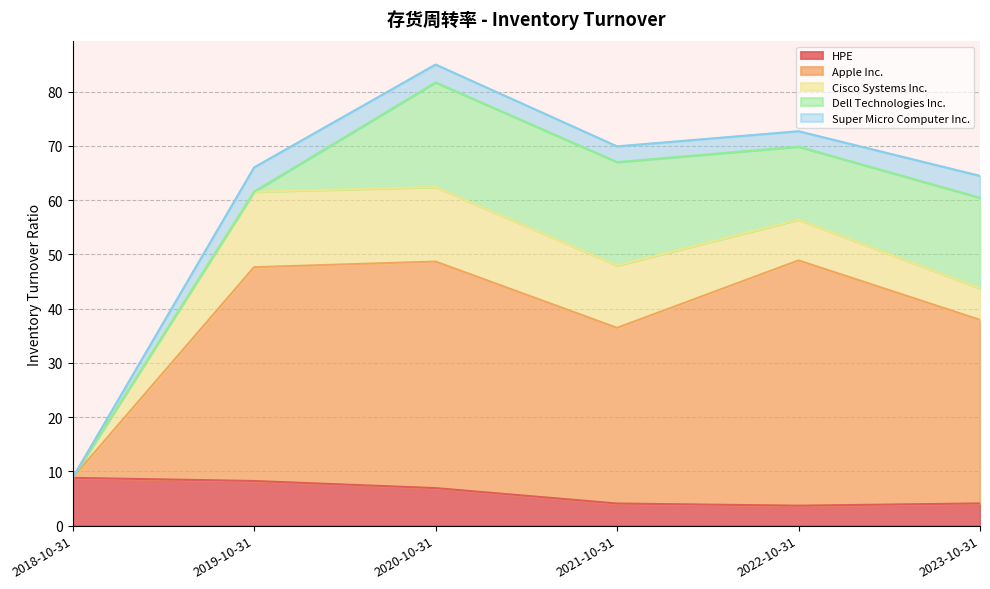

Reading right to left, extract all data points from this chart.

HPE: 2018-10-31=8.8	2019-10-31=8.2	2020-10-31=6.9	2021-10-31=4.1	2022-10-31=3.7	2023-10-31=4.1
Apple Inc.: 2018-10-31=0.0	2019-10-31=39.4	2020-10-31=41.8	2021-10-31=32.4	2022-10-31=45.2	2023-10-31=33.8
Cisco Systems Inc.: 2018-10-31=0.0	2019-10-31=13.9	2020-10-31=13.7	2021-10-31=11.5	2022-10-31=7.5	2023-10-31=5.8
Dell Technologies Inc.: 2018-10-31=0.0	2019-10-31=0.0	2020-10-31=19.3	2021-10-31=19.1	2022-10-31=13.4	2023-10-31=16.7
Super Micro Computer Inc.: 2018-10-31=0.0	2019-10-31=4.5	2020-10-31=3.3	2021-10-31=2.9	2022-10-31=2.8	2023-10-31=4.0